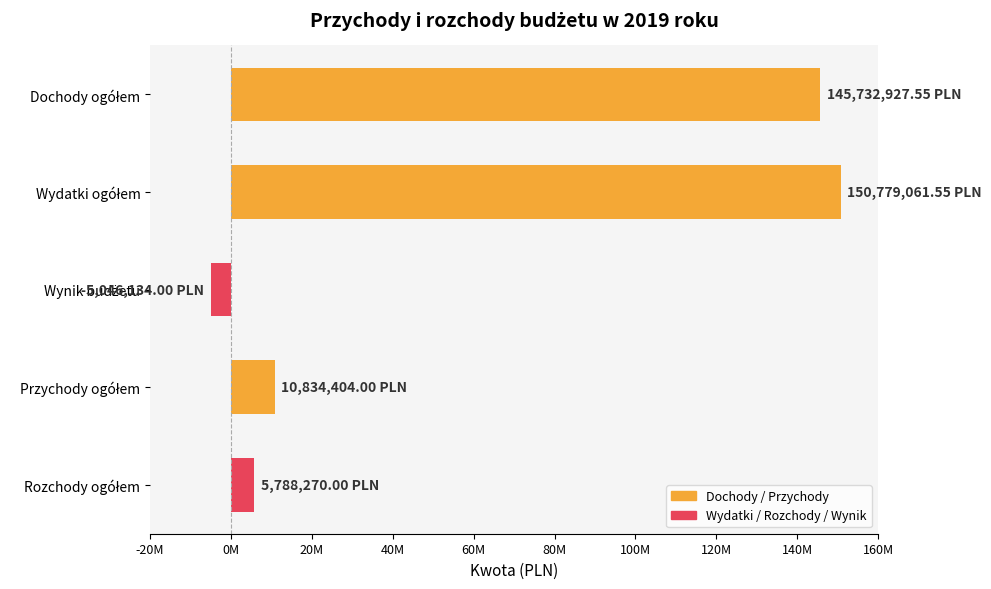

Does the chart contain any negative values?

Yes